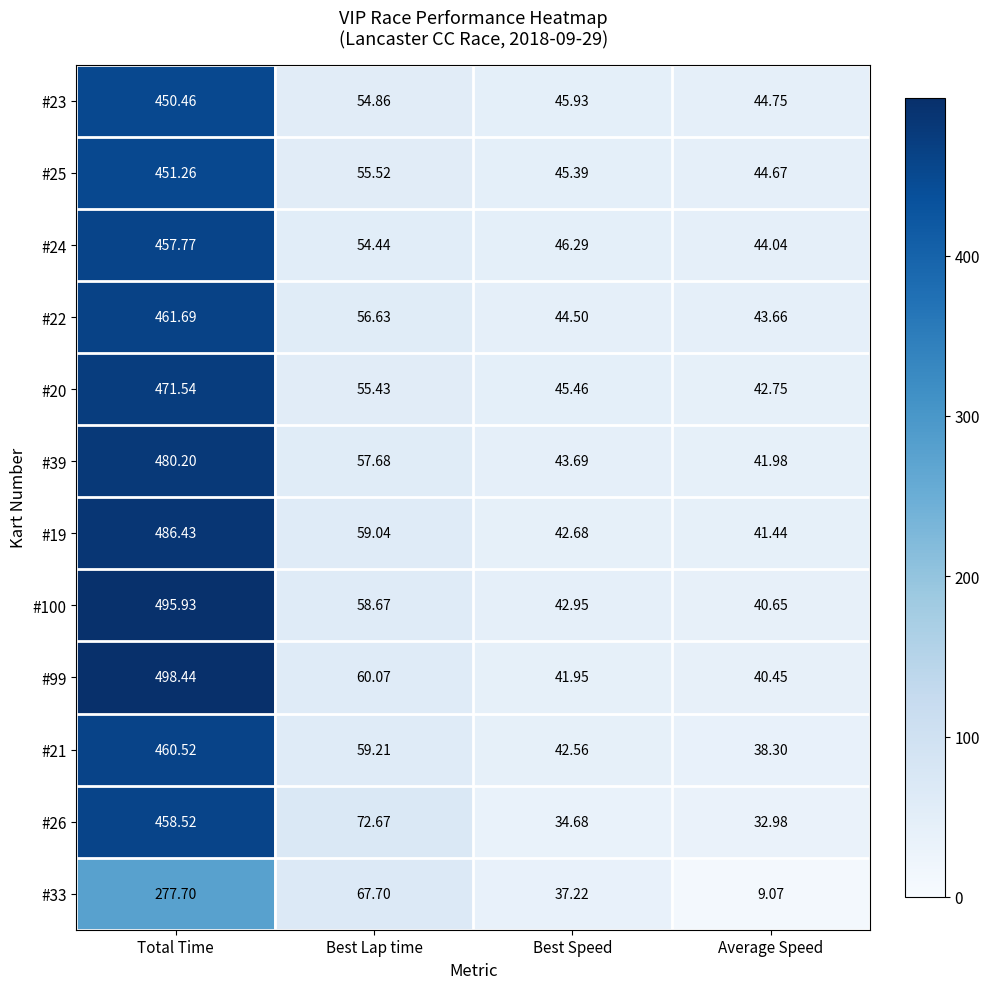

How many series are shown in this chart?

12